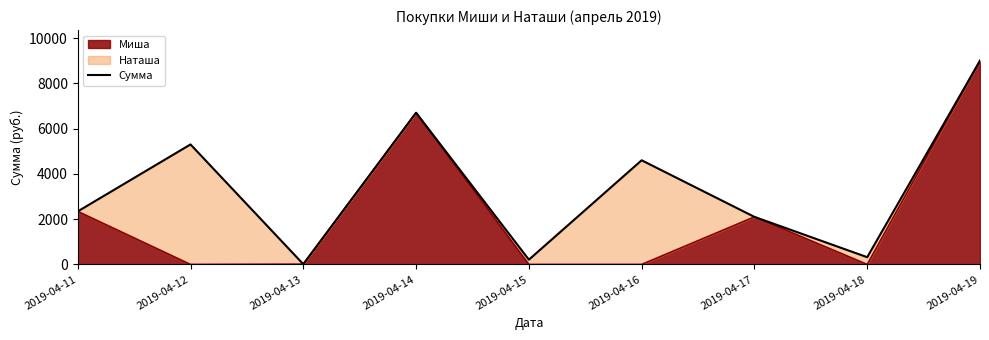

At which label does the data first exceed 2342?

2019-04-12